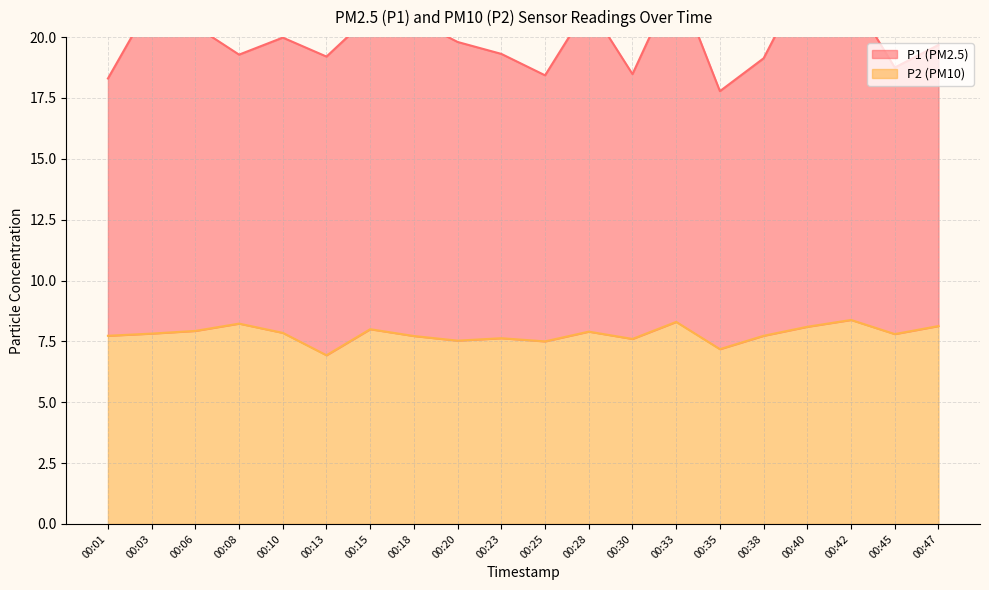

At which category does the chart reach its peak across all series?

00:42